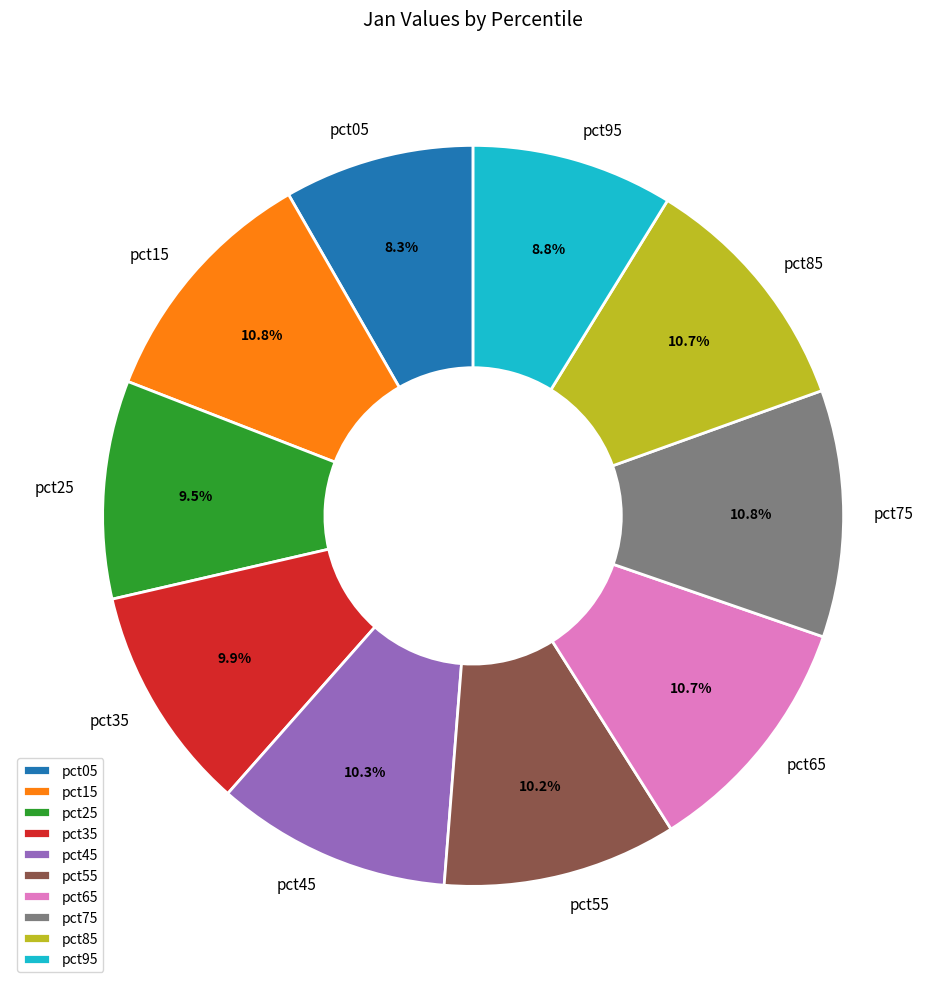

Which has a higher value, pct95 or pct35?

pct35